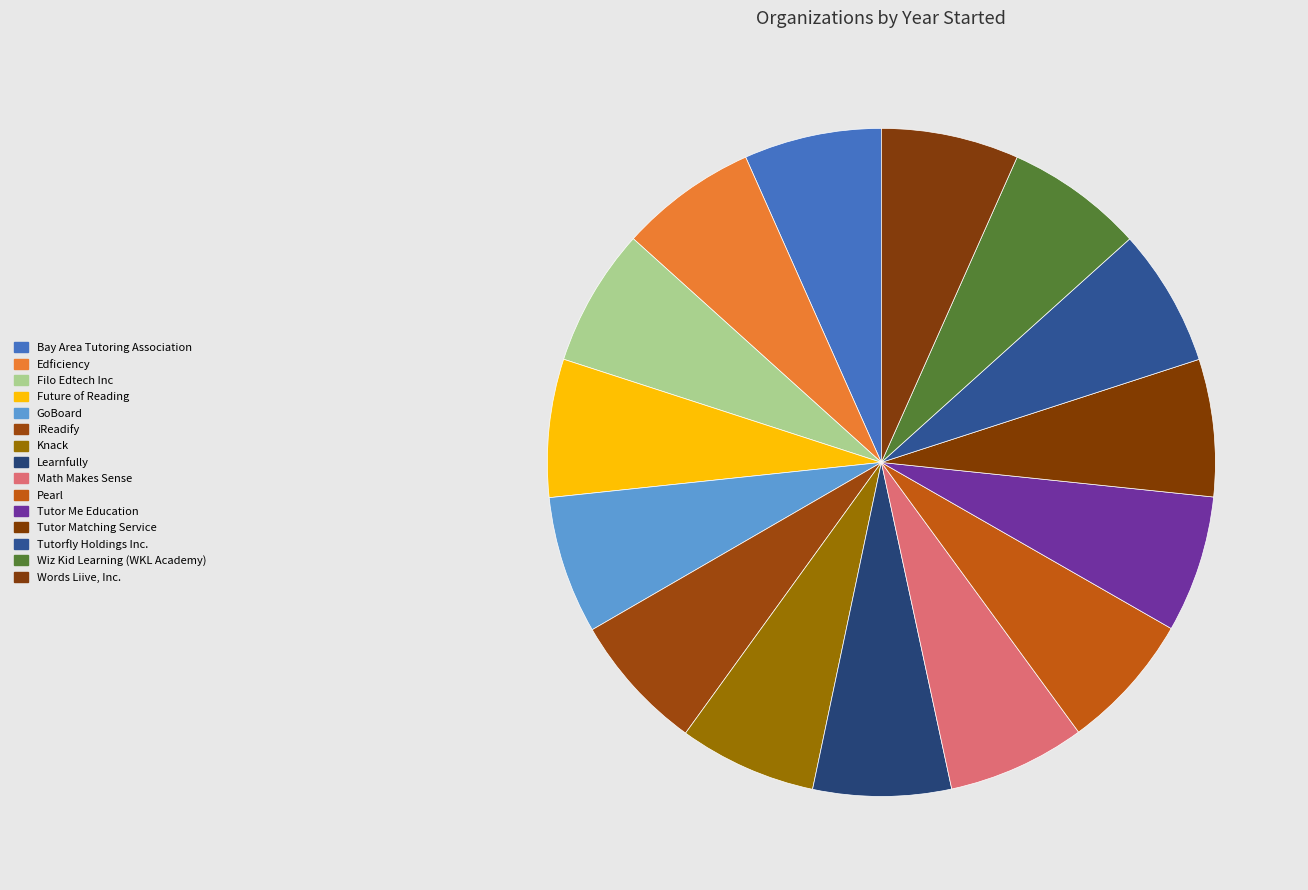

What is the smallest slice in the pie chart?

Tutor Me Education